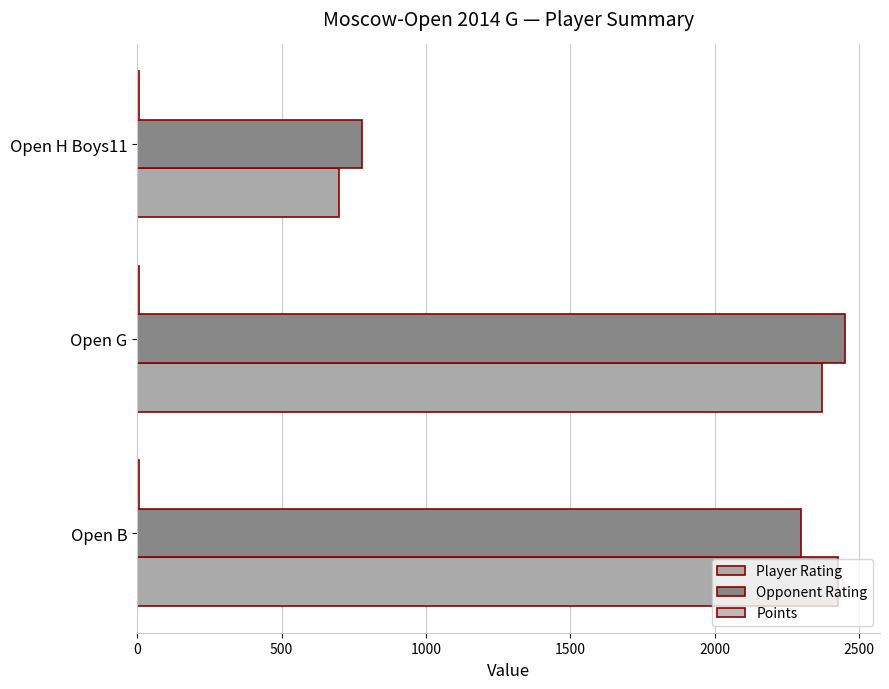

What is the sum of all Points values?

18.0